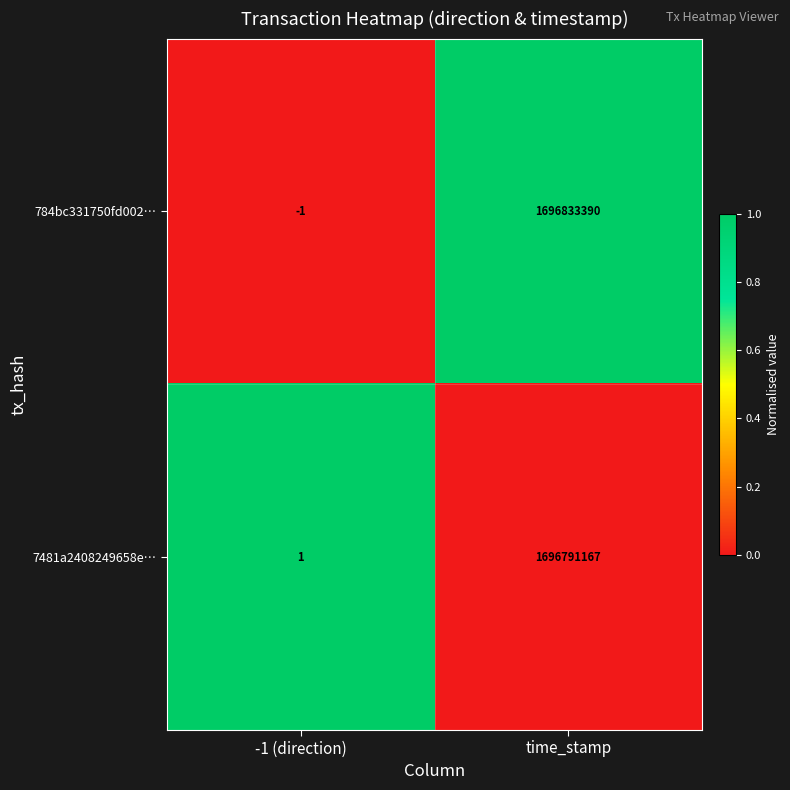

What is the difference between the highest and lowest values at -1 (direction)?

2